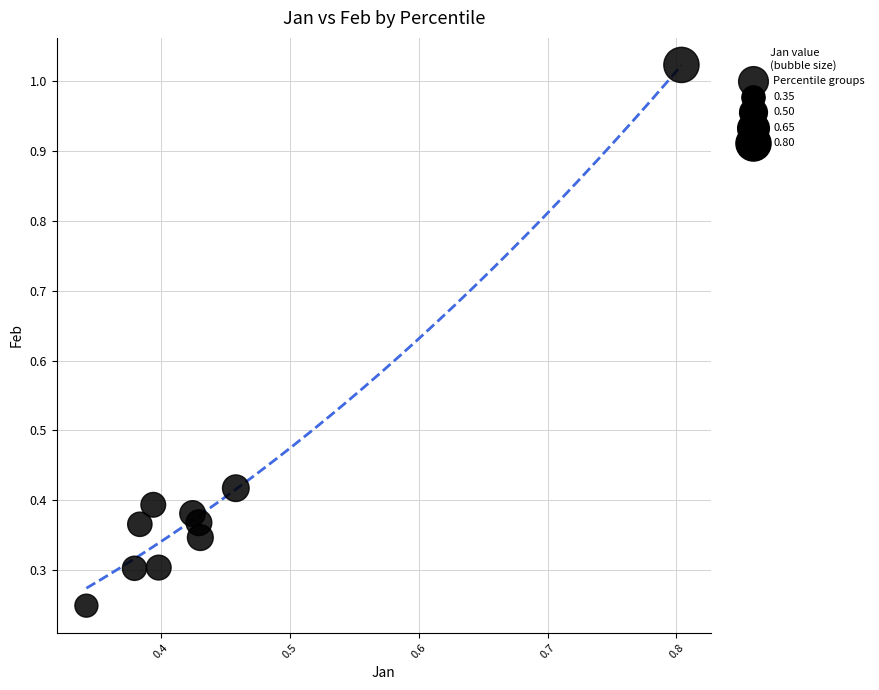

What is the range of X values (max minus min)?

0.5